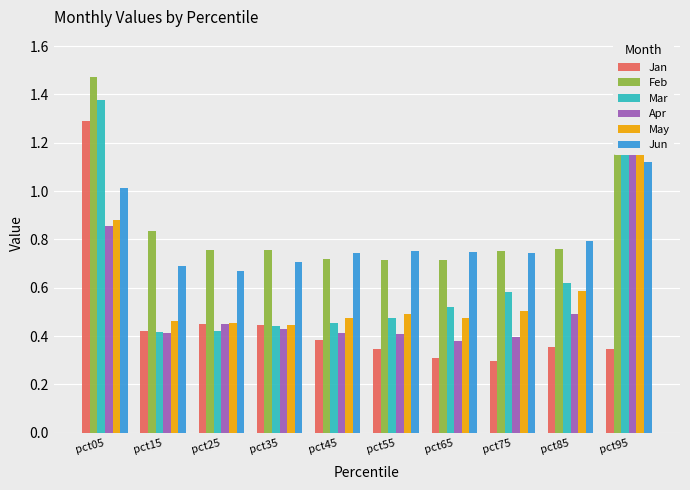

What are all the series names shown in the legend?

Jan, Feb, Mar, Apr, May, Jun